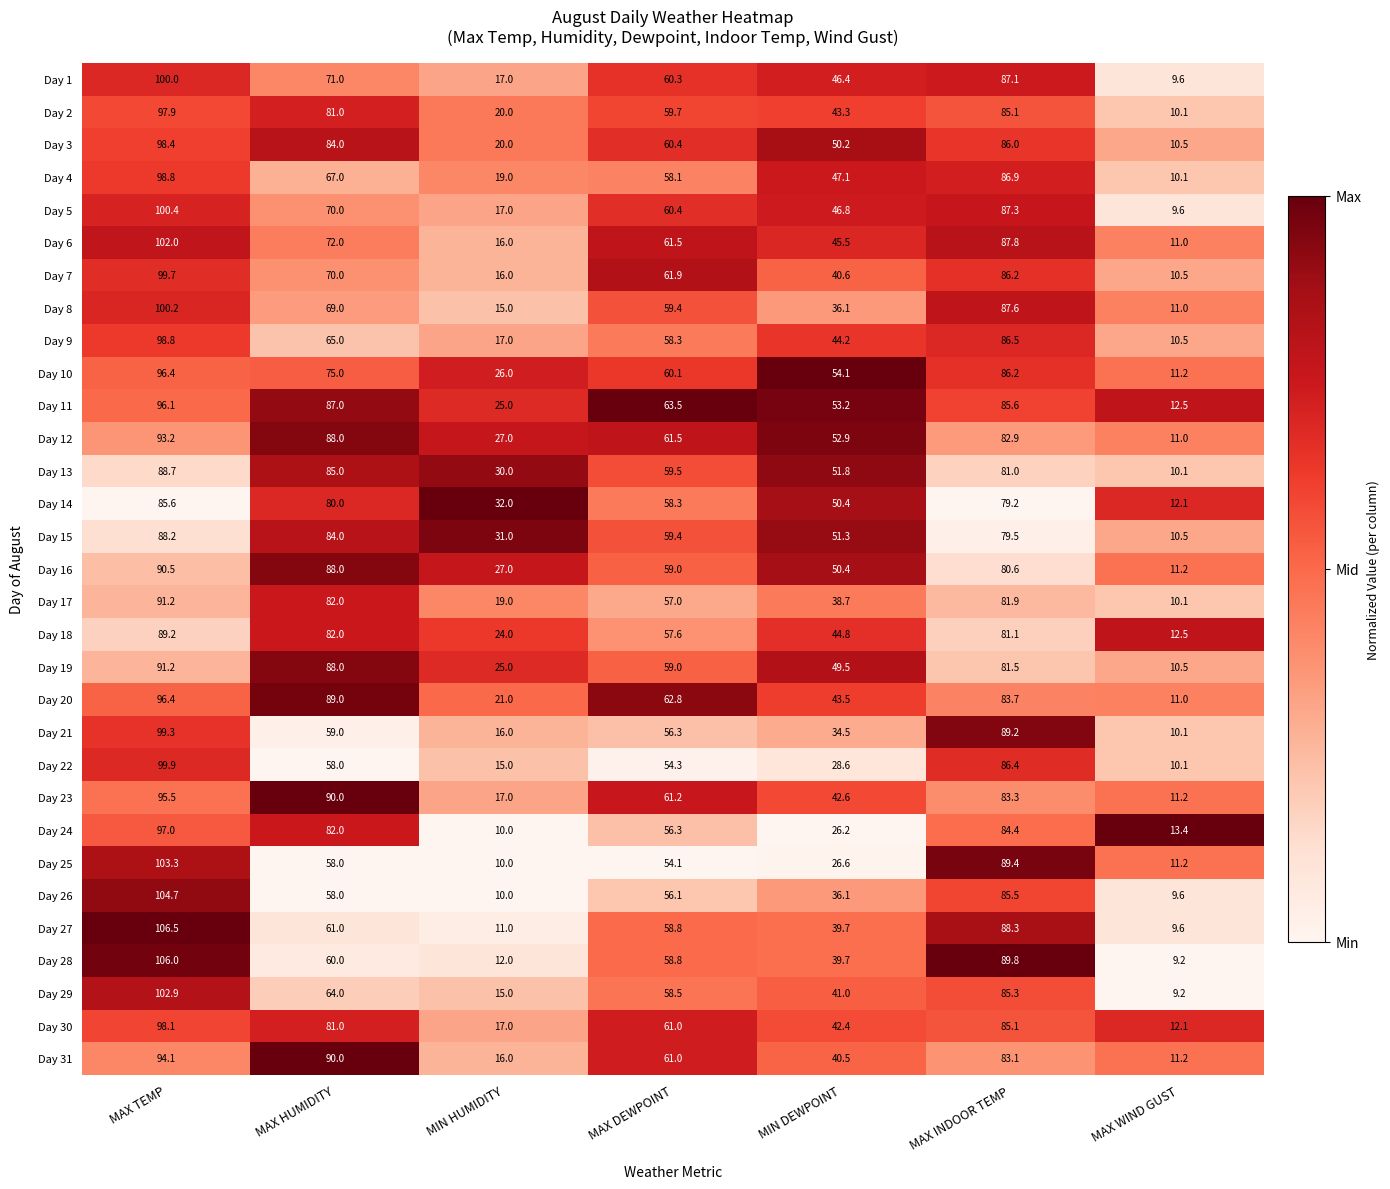

Where does the Day 27 series first go above 58?

MAX TEMP